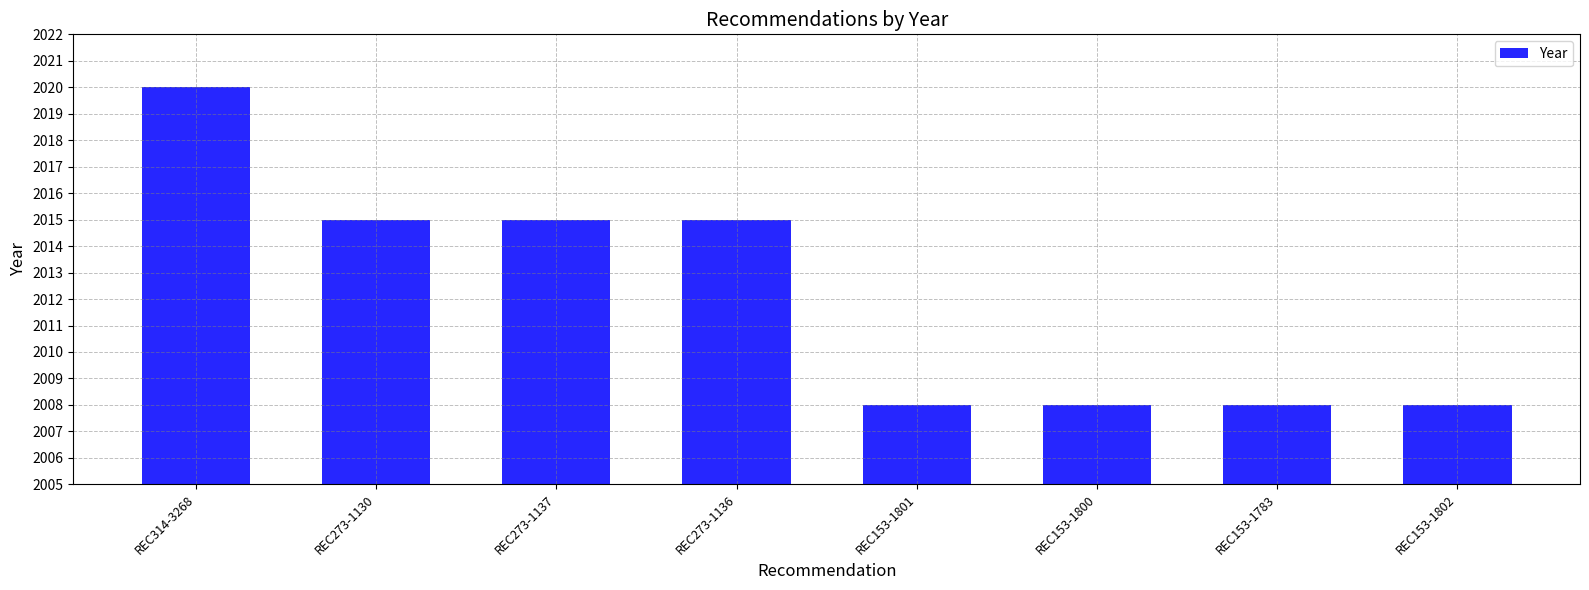

Which label corresponds to the largest value in the chart?

REC314-3268